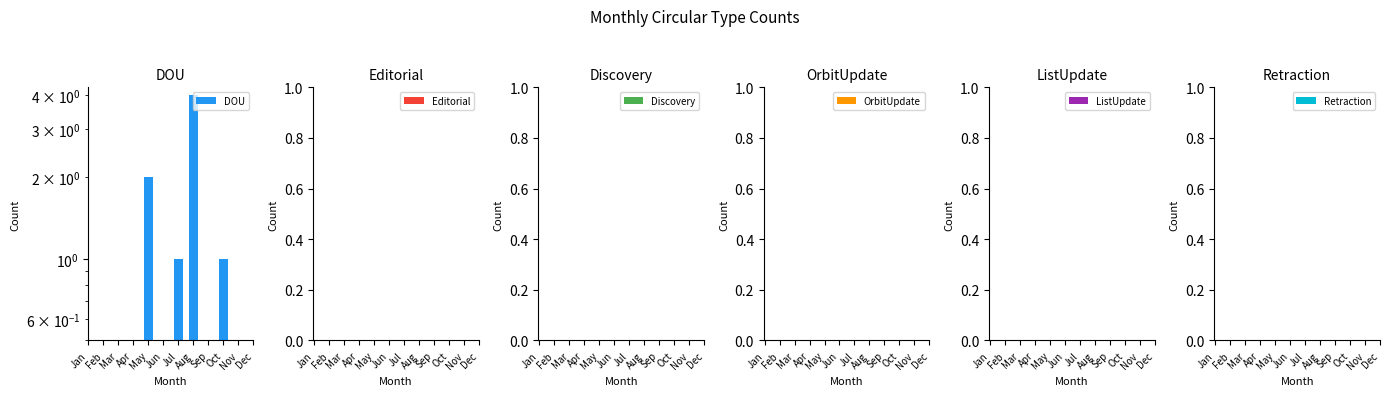

How many bars are there in each group?

6